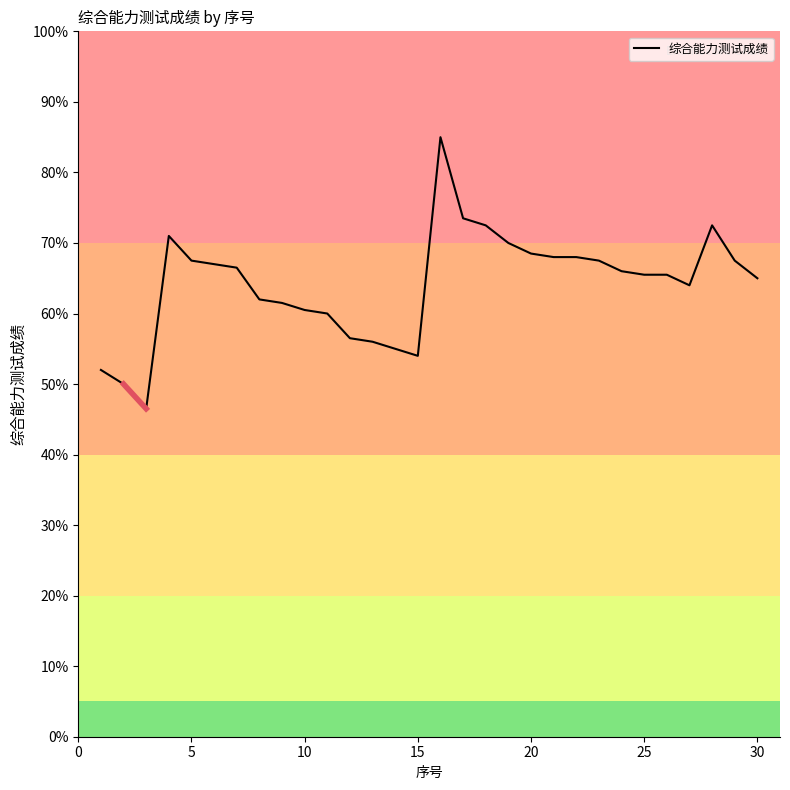

What is the sum of all values?

1925.0